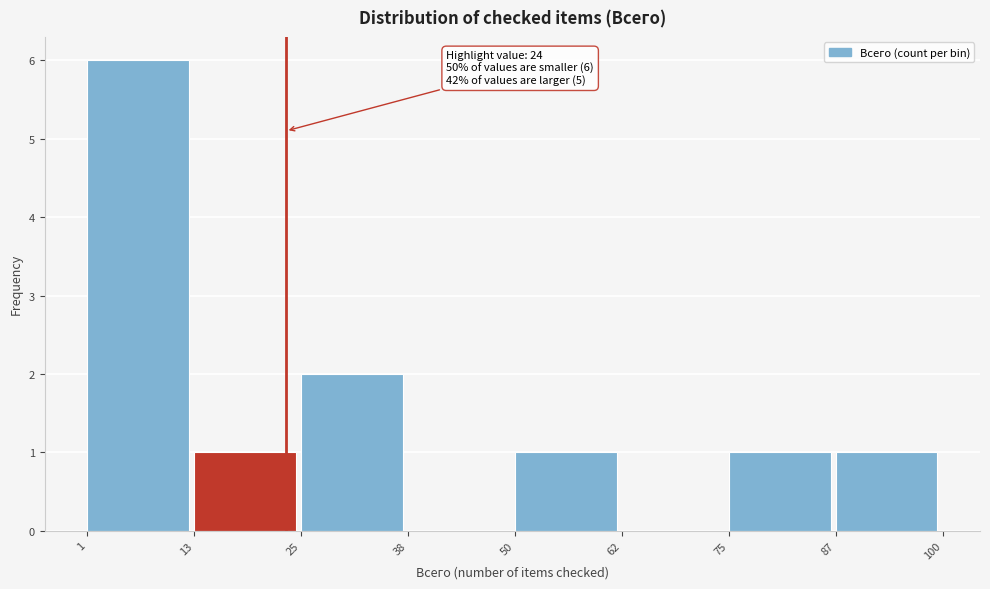

Which range on the x-axis has the tallest bar?

1 to 13